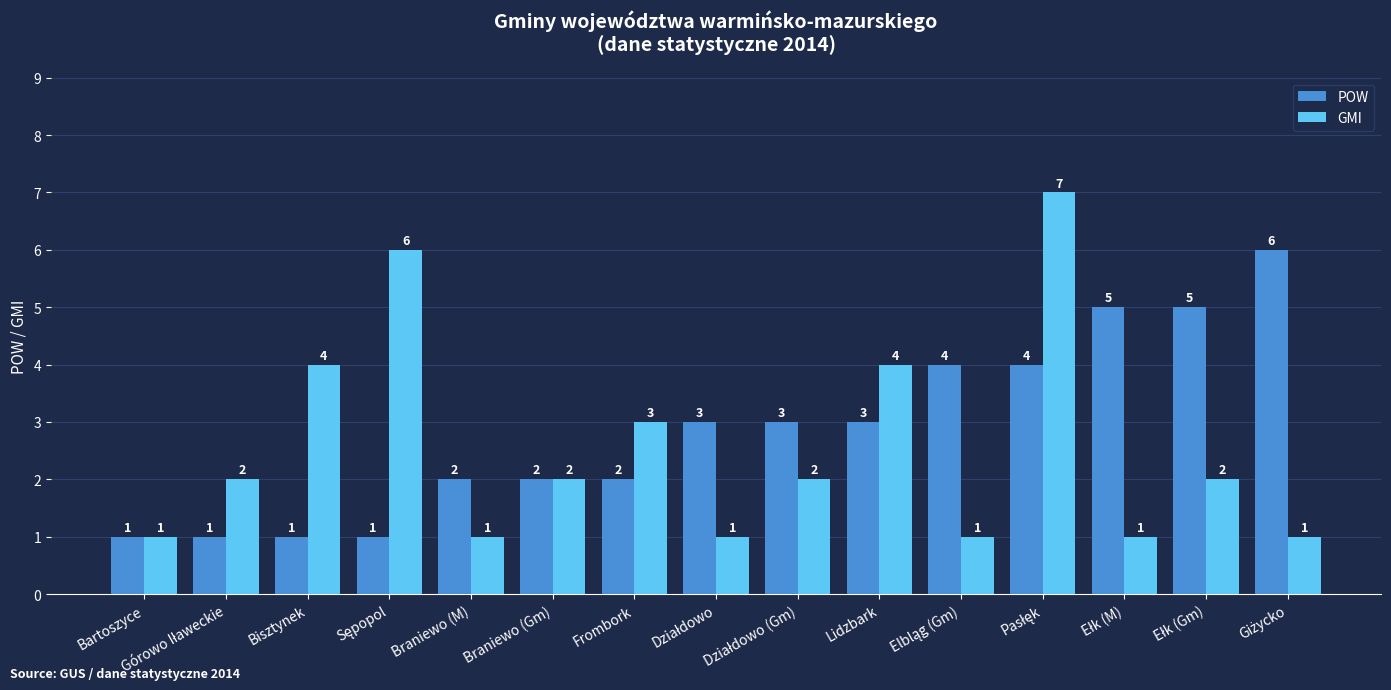

What is the difference between the second highest and second lowest values in the GMI series?

5